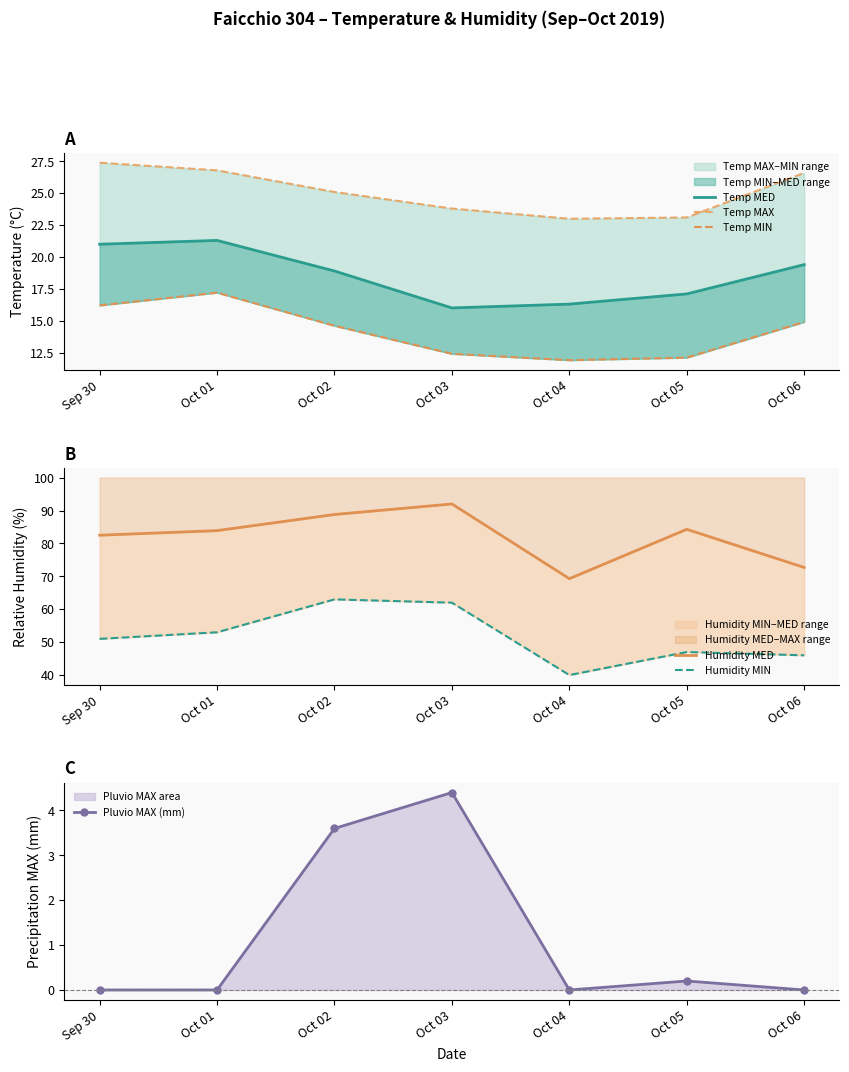

What is the average value of the Humidity MIN series?

51.7